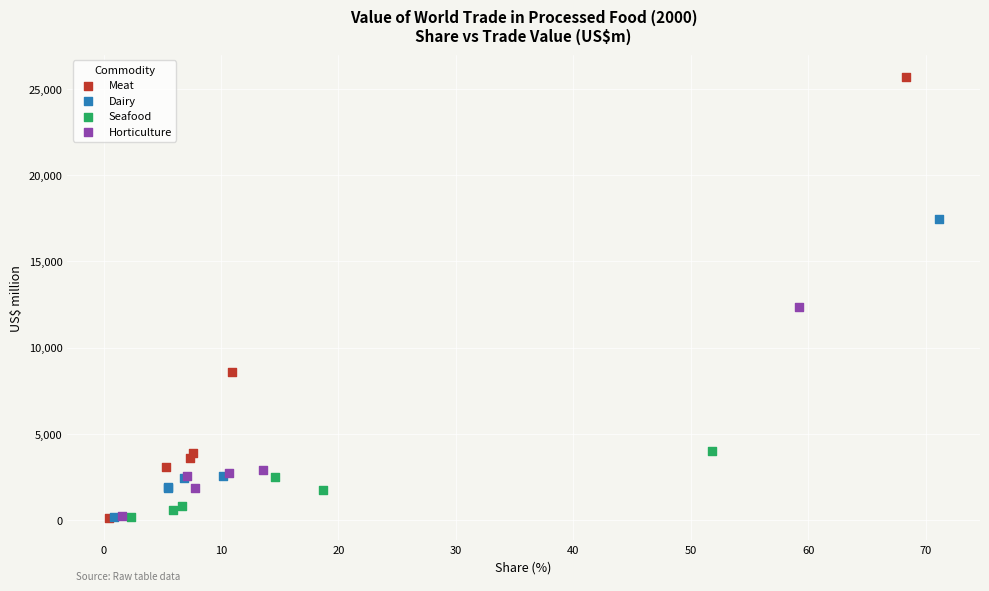

Which series has the largest Y range (max minus min)?

Meat